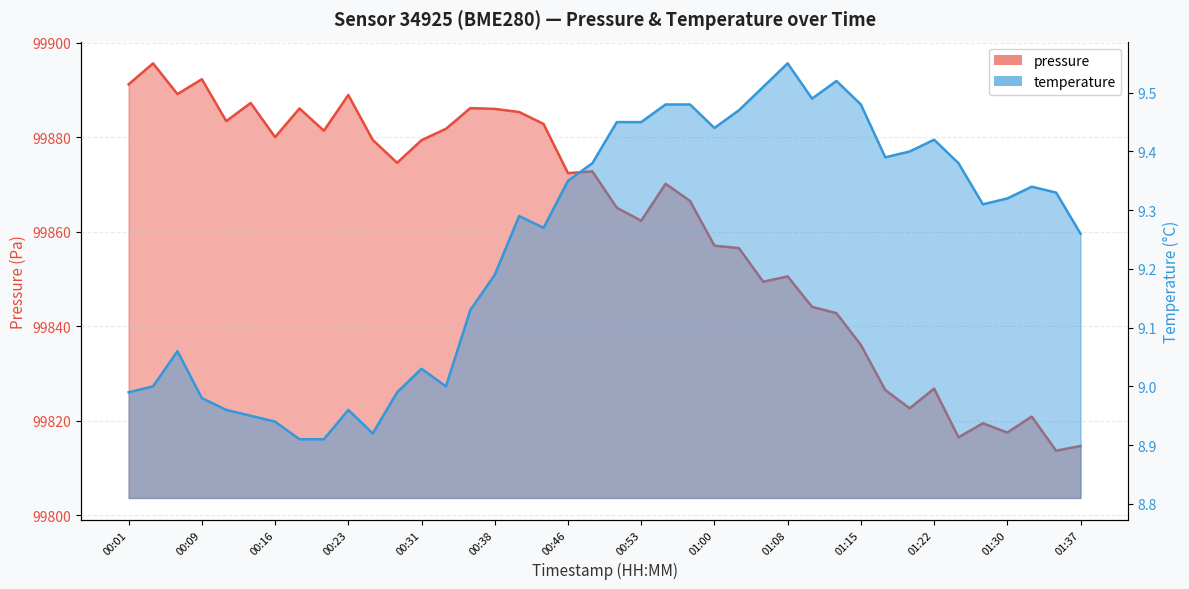

Is the value of pressure line at 37 greater than the value of temperature line at 38?

Yes